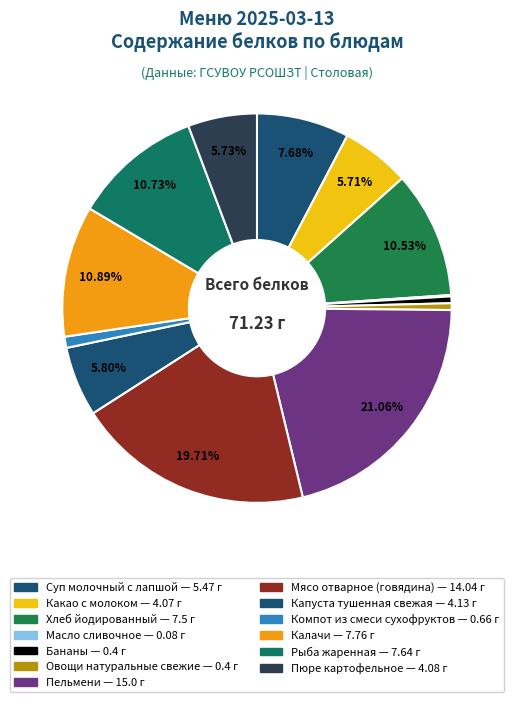

True or false: Пюре картофельное accounts for 1% of the total.

False